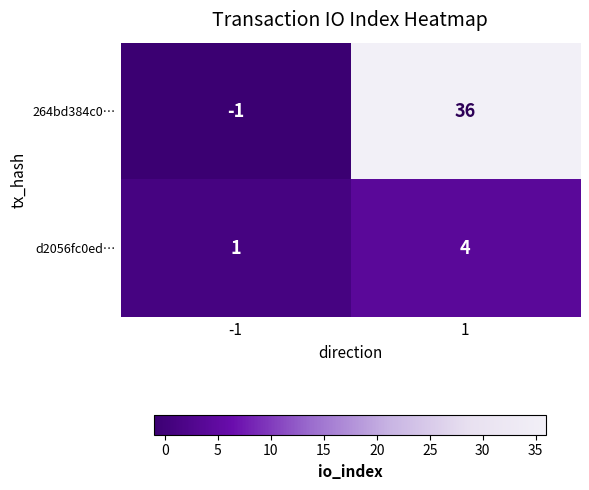

What is the difference between the maximum and minimum values in the d2056fc0ed… series?

3